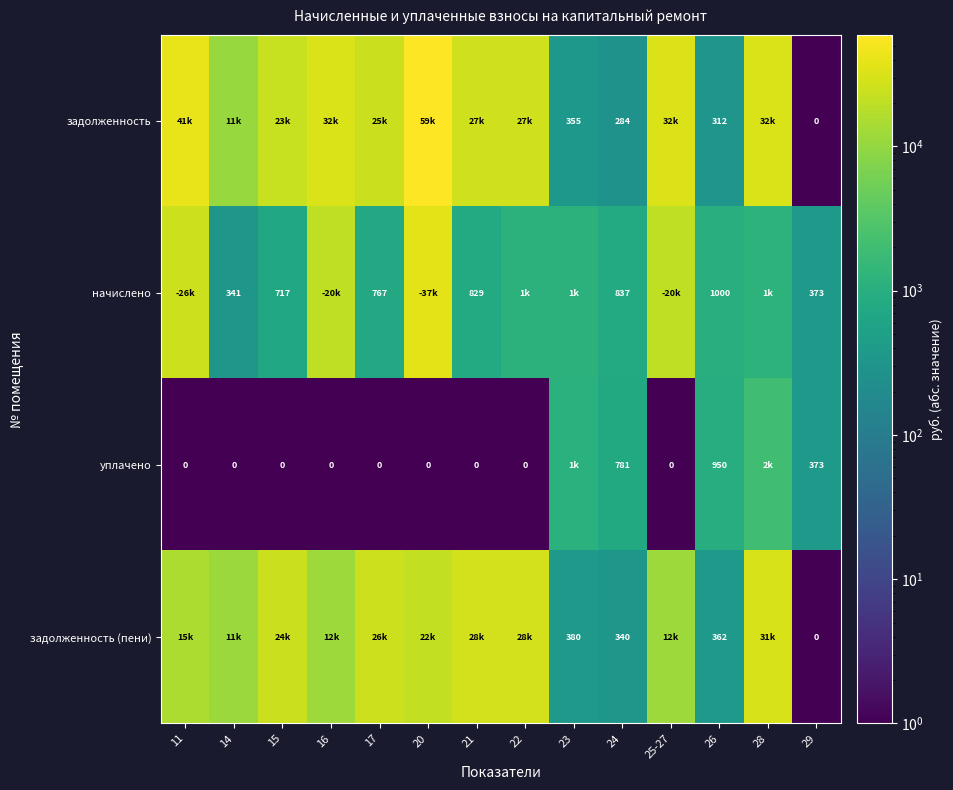

Is it true that задолженность (пени) equals 28118.9 at 22?

True